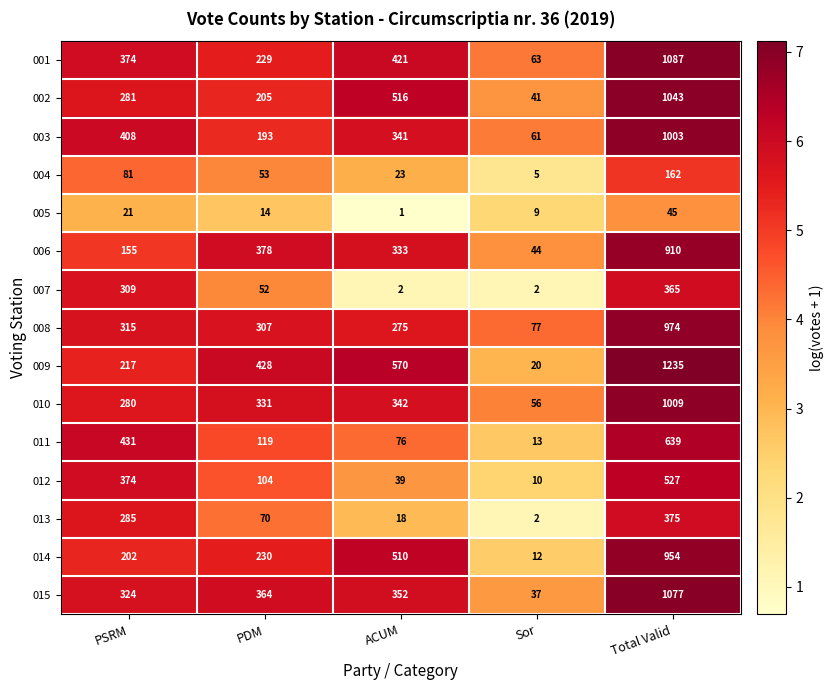

True or false: 006 has a value of 562 at ACUM.

False